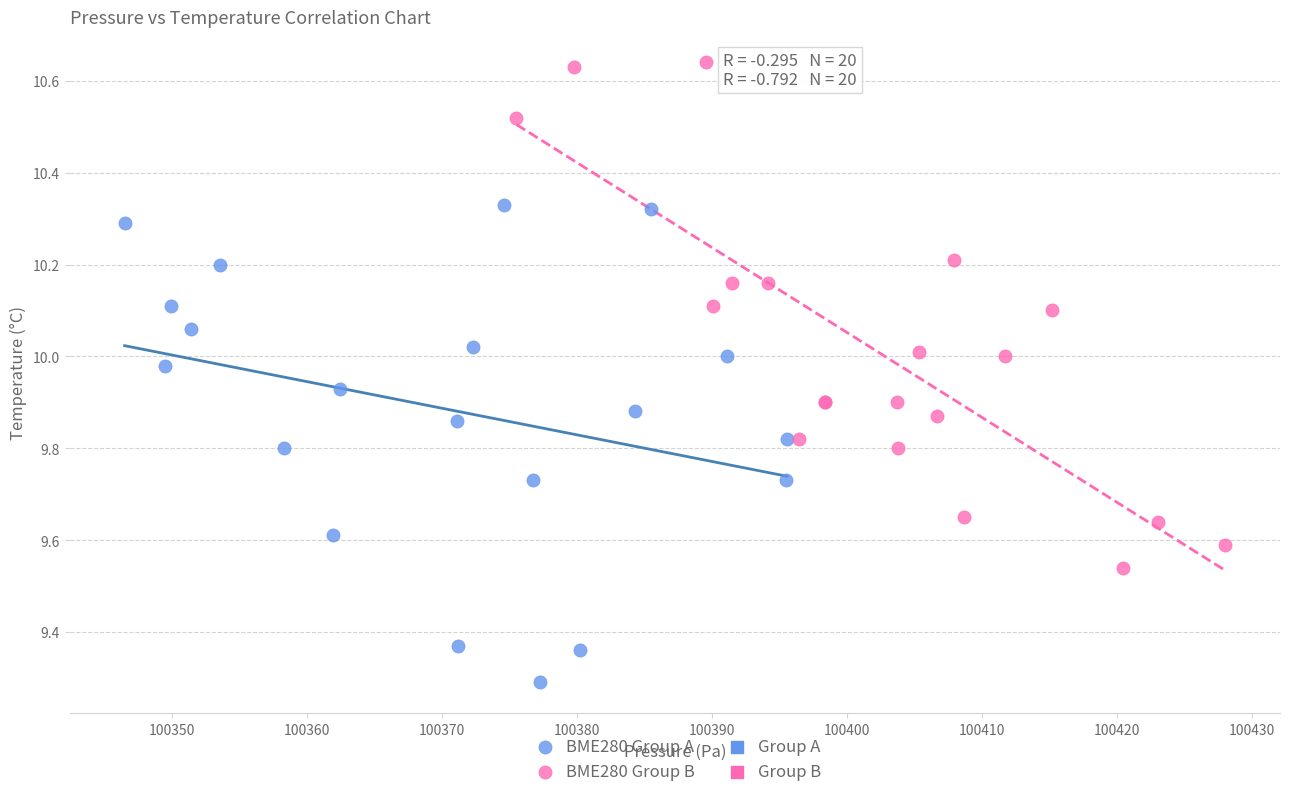

Which series reaches the minimum Y coordinate?

BME280 Group A